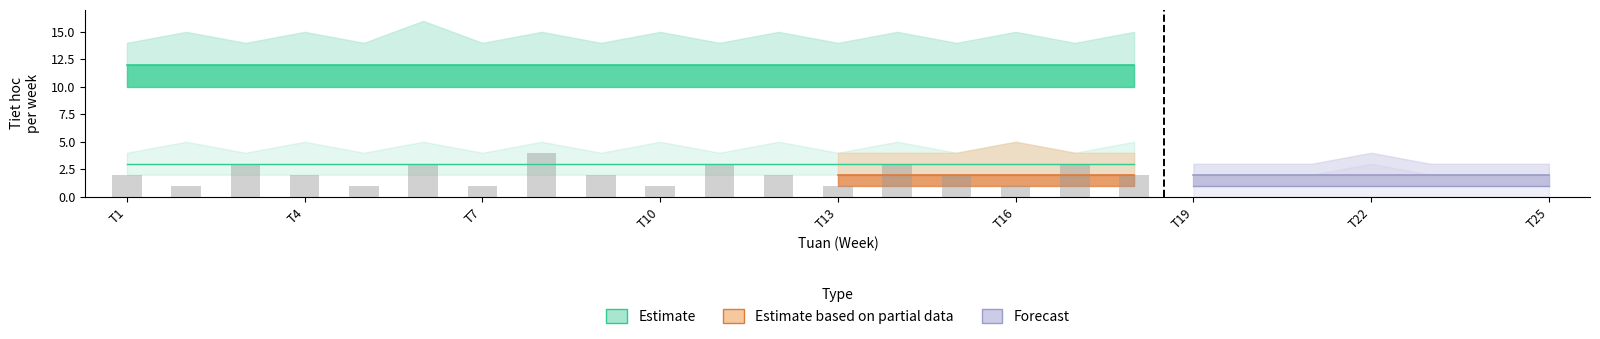

What is the difference between the maximum and minimum values?

3